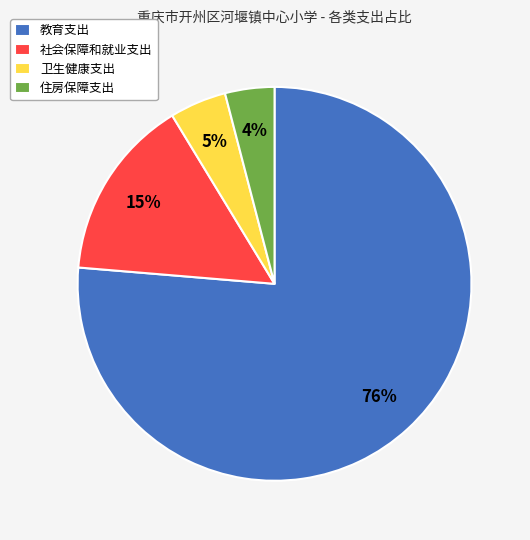

The 教育支出 slice represents 90% of the pie. True or false?

False